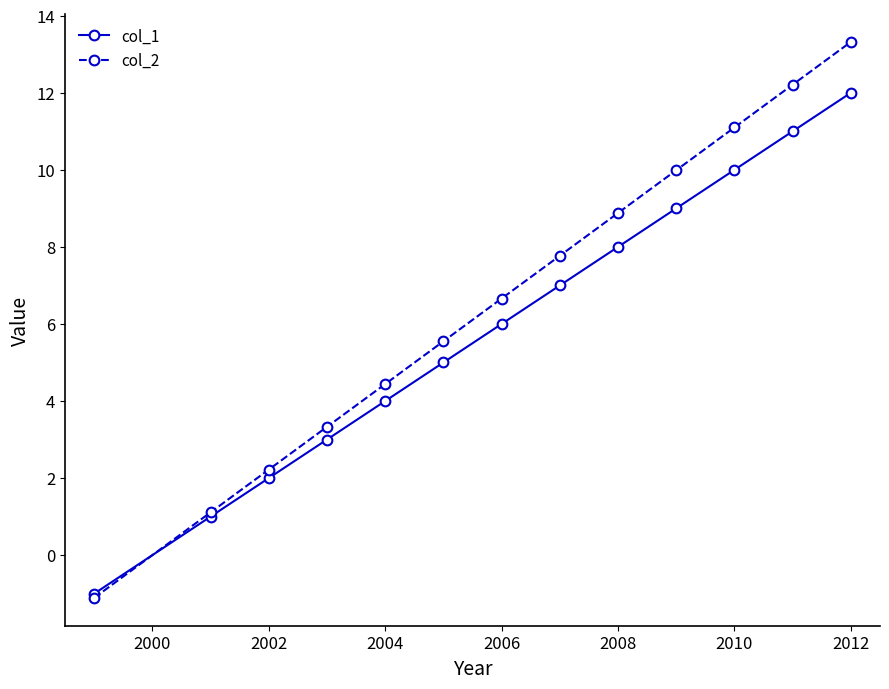

Which series has the widest spread of values?

col_2